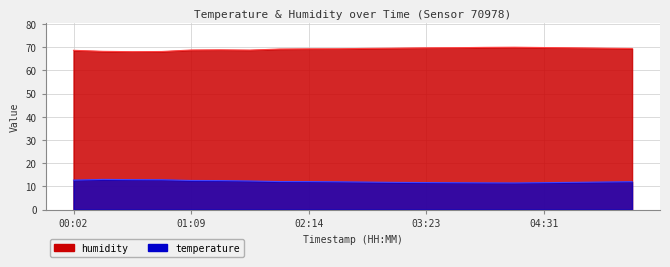

True or false: temperature and humidity cross at least once.

False